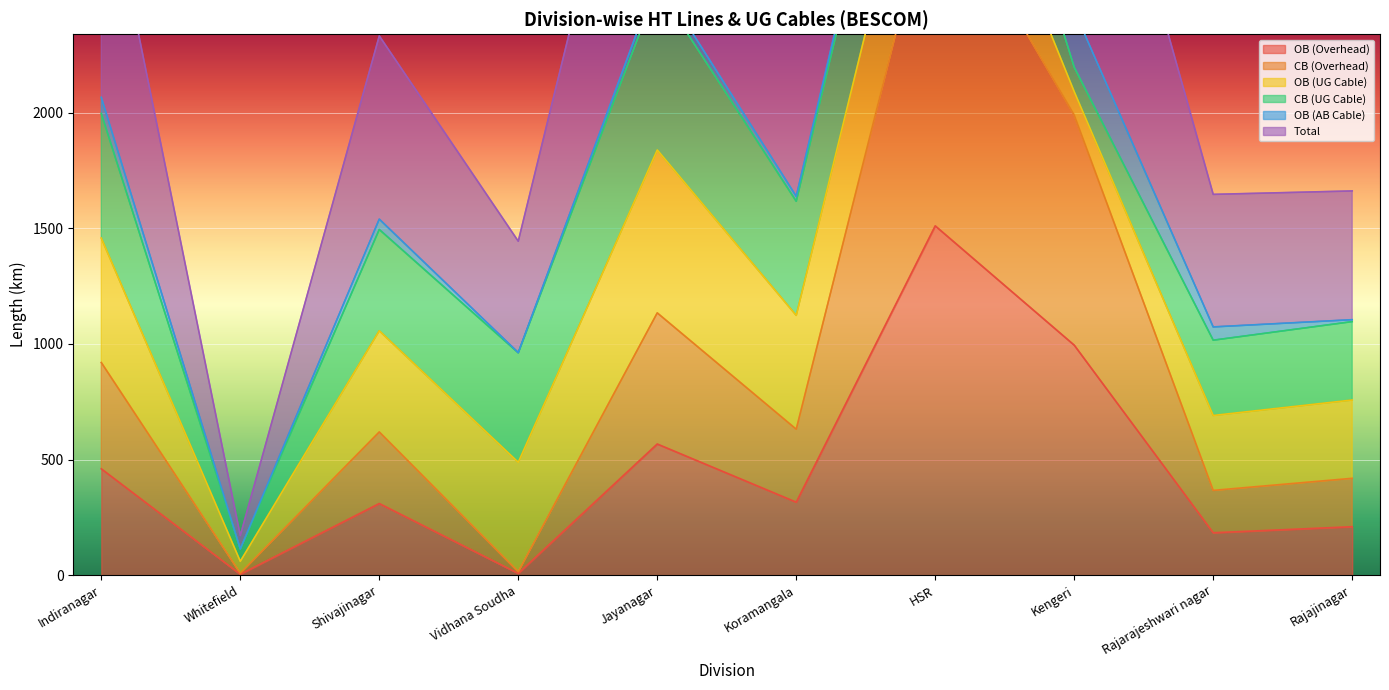

Where does the Total series first go above 2469?

Indiranagar